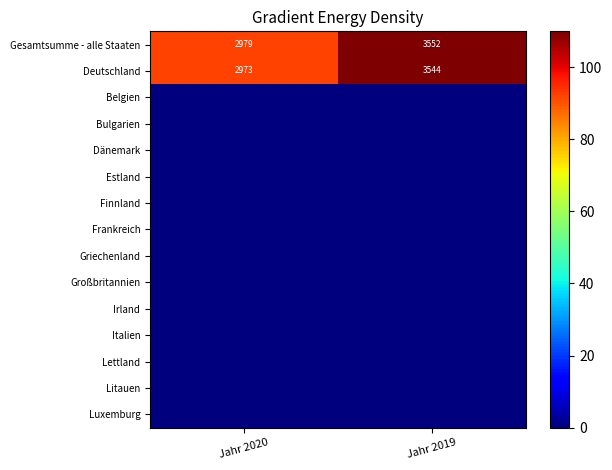

The Gesamtsumme - alle Staaten series shows 2979 at Jahr 2020. True or false?

True